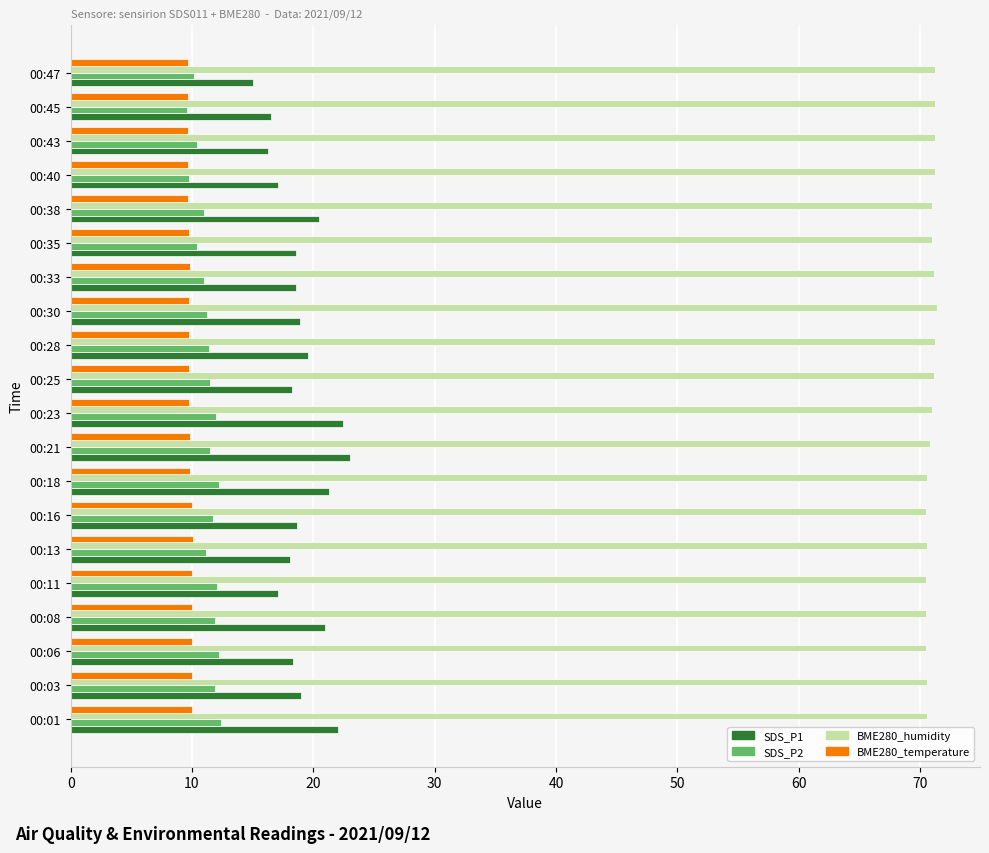

Which series has the largest total across all categories?

BME280_humidity